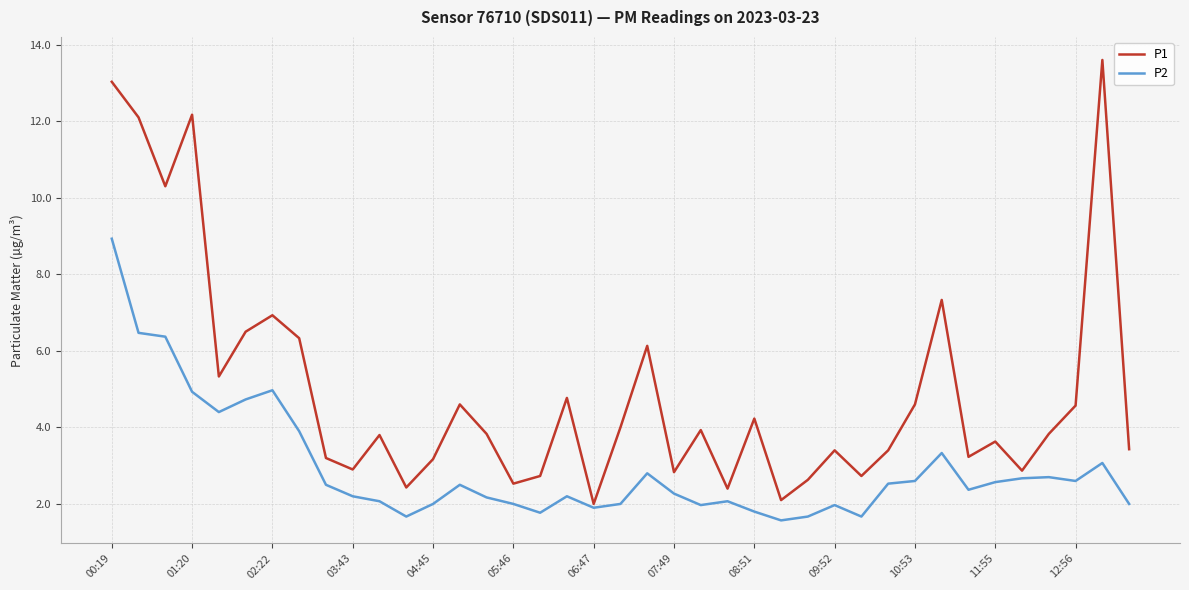

Which series has the largest range (max minus min)?

P1